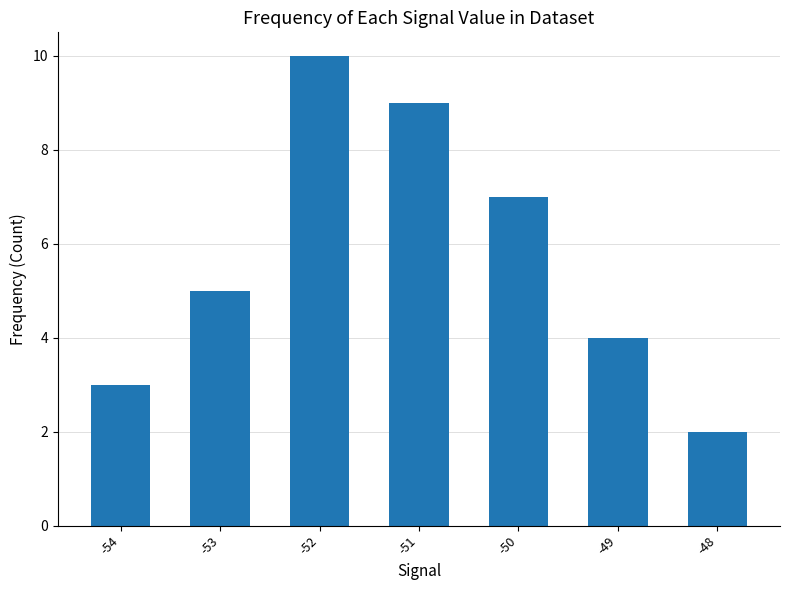

List the labels in order of value, smallest first.

-48, -54, -49, -53, -50, -51, -52